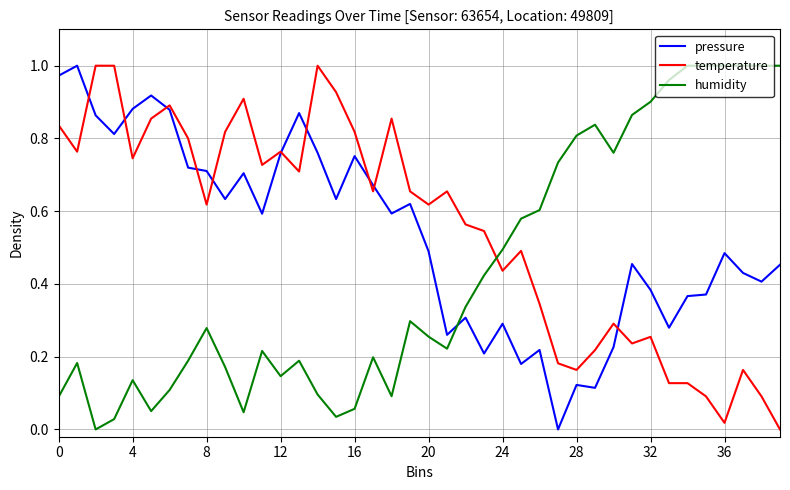

How many intersections are there between humidity and temperature?

1